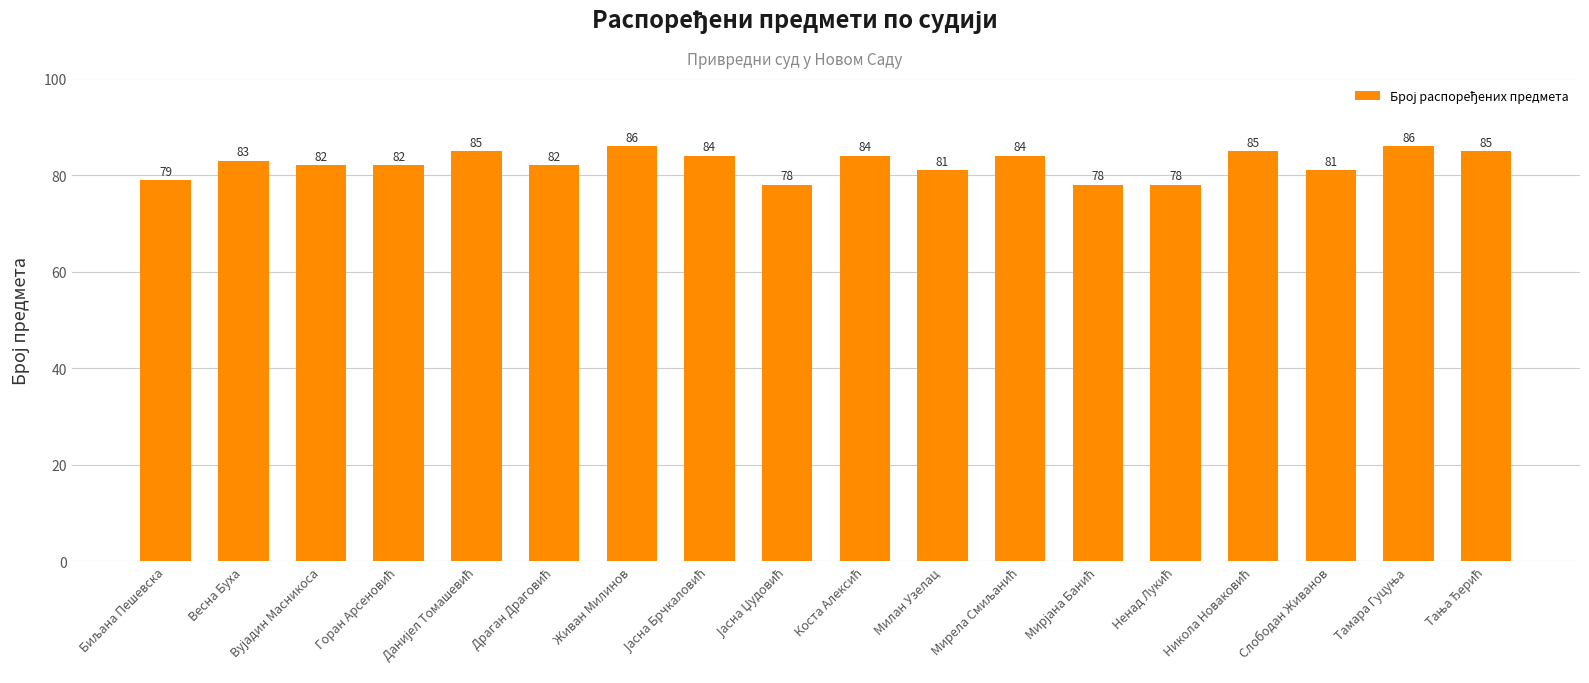

What is the difference between the second highest and minimum values?

8